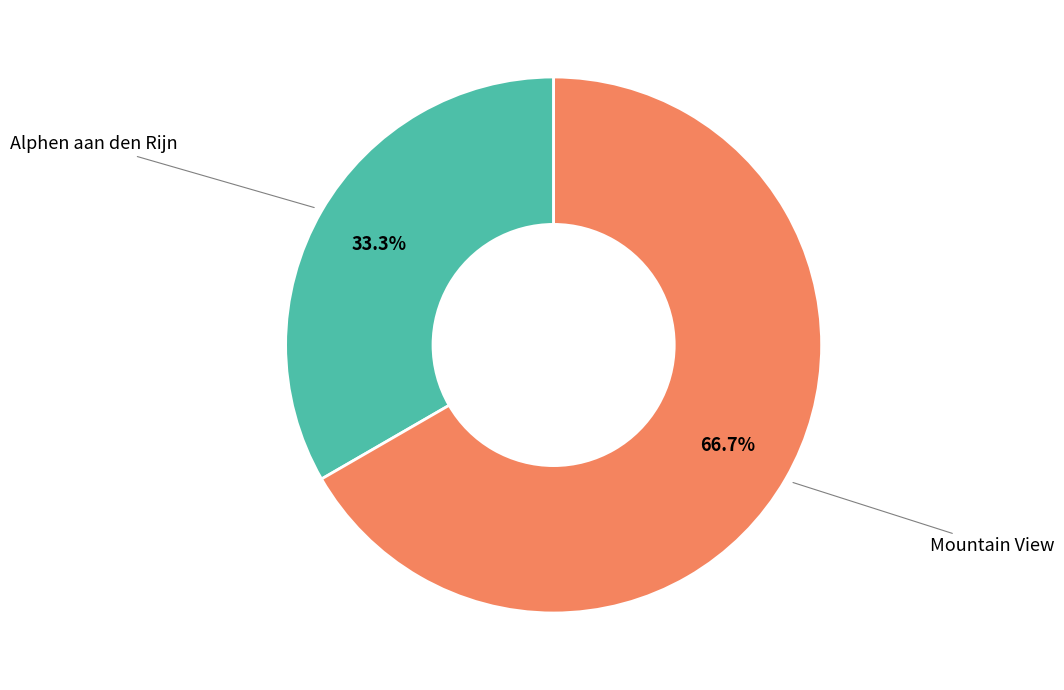

Does Alphen aan den Rijn account for over 50% of the chart?

No